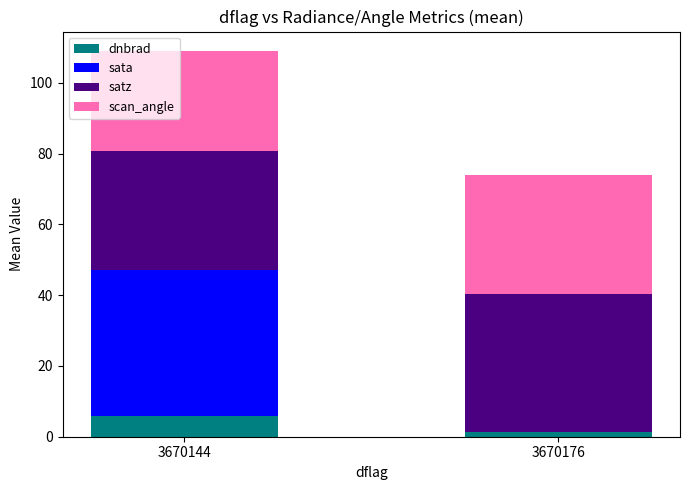

What is the spread (max minus min) of values at 3670144?

35.6